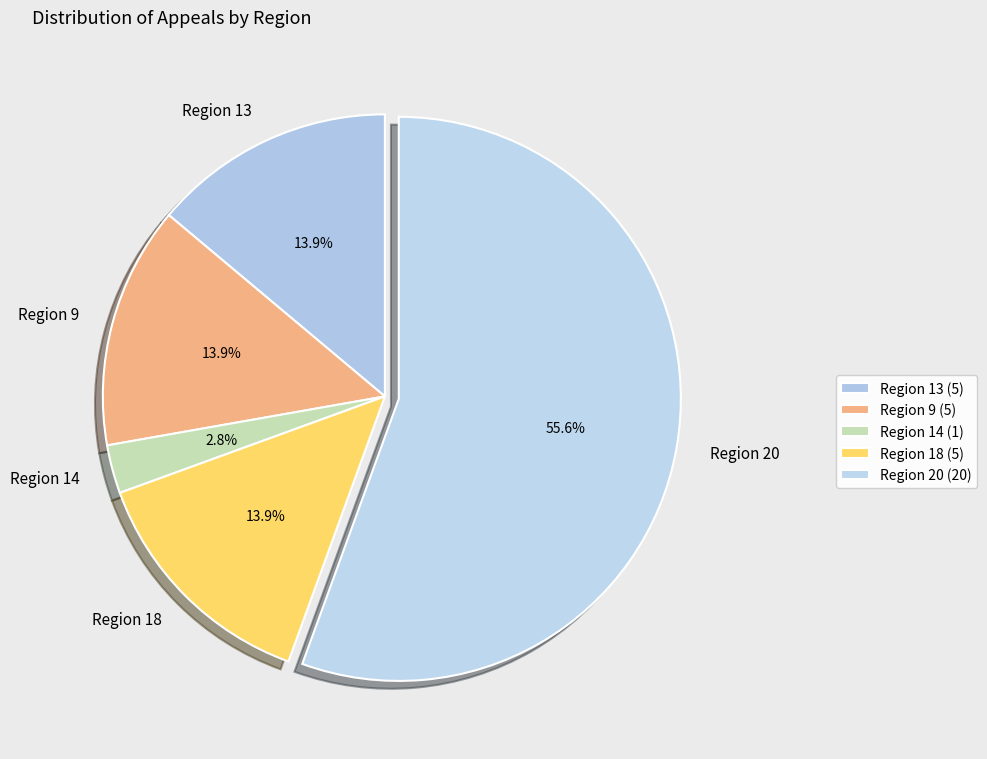

Which has a higher value, Region 14 or Region 18?

Region 18